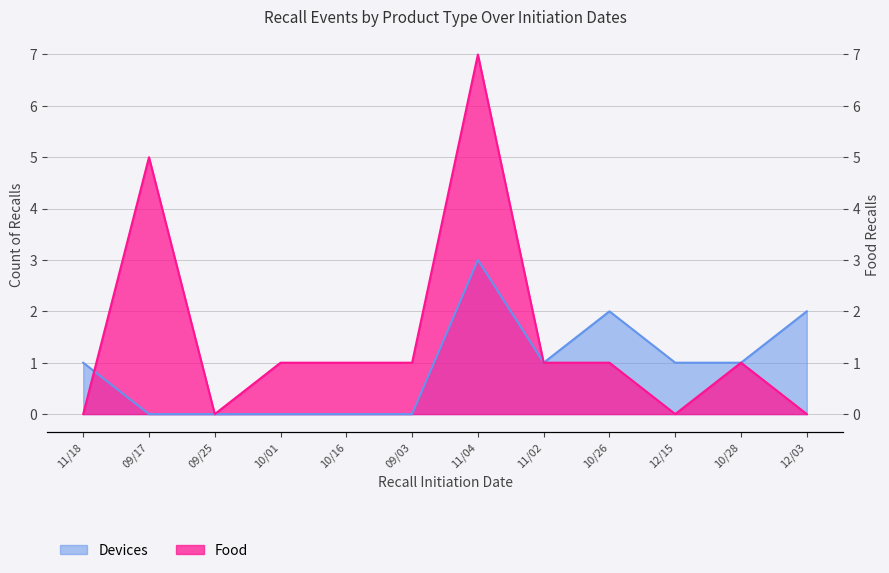

Is it true that Food equals 1 at 10/16?

True